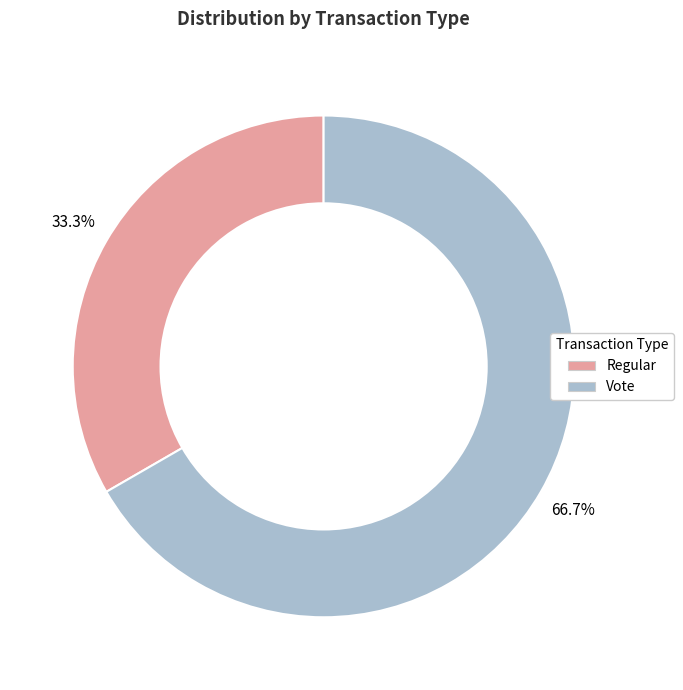

What is the ratio of the value at Vote to the value at Regular?

2.0